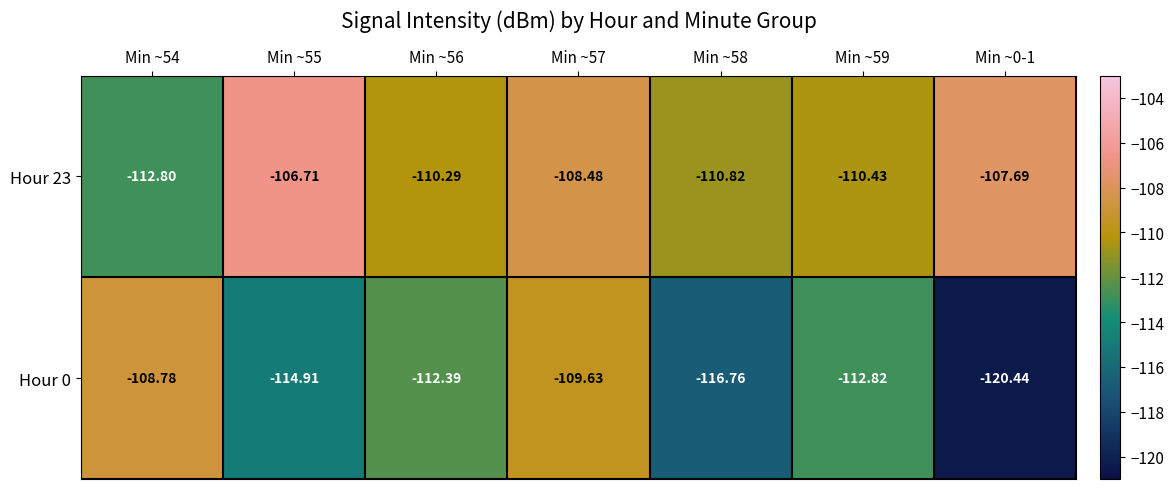

What is the total value across all series at Min ~55?

-221.6